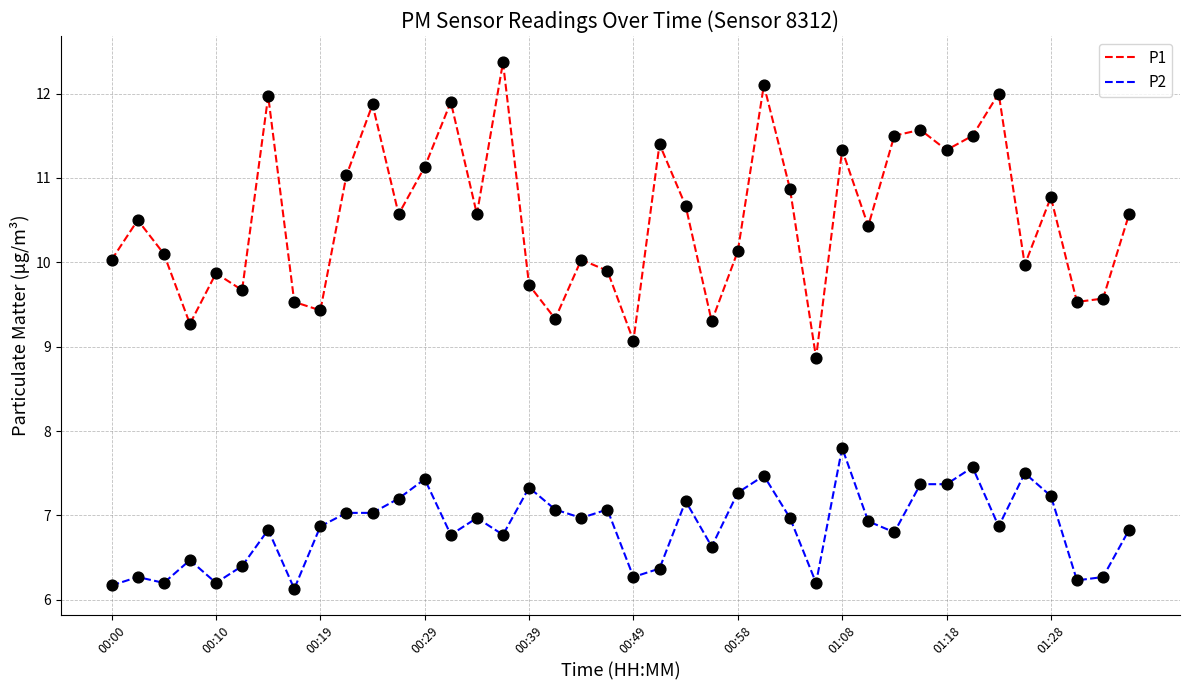

Which series has the widest spread of values?

P1